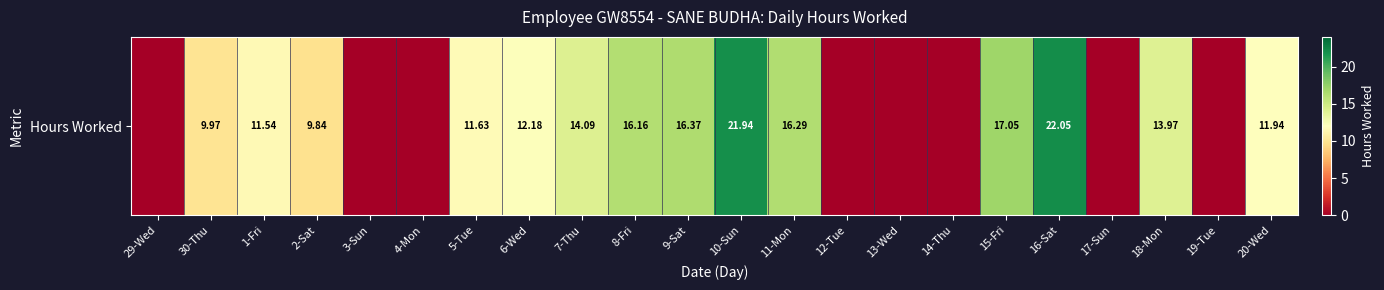

List the labels in order of value, smallest first.

29-Wed, 3-Sun, 4-Mon, 12-Tue, 13-Wed, 14-Thu, 17-Sun, 19-Tue, 2-Sat, 30-Thu, 1-Fri, 5-Tue, 20-Wed, 6-Wed, 18-Mon, 7-Thu, 8-Fri, 11-Mon, 9-Sat, 15-Fri, 10-Sun, 16-Sat